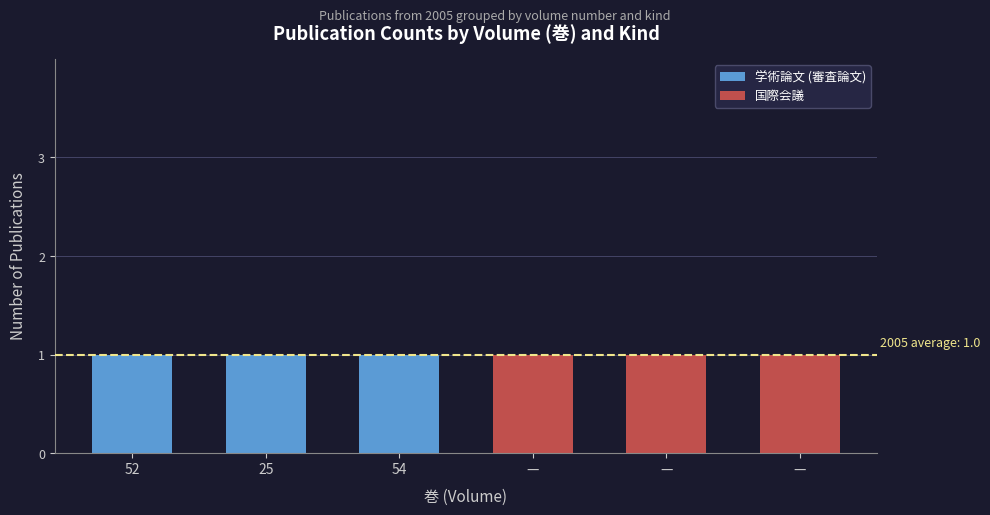

How many series are shown in this chart?

2